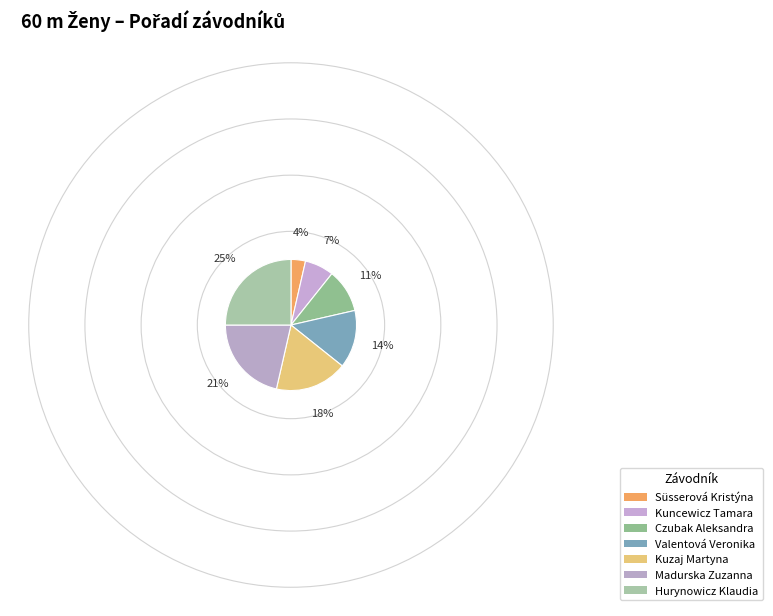

What is the largest slice in the pie chart?

Hurynowicz Klaudia